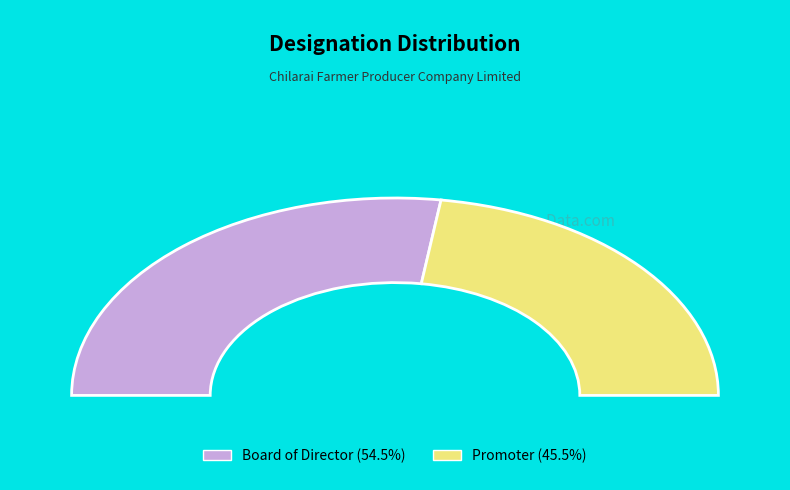

True or false: Board of Director accounts for 69% of the total.

False